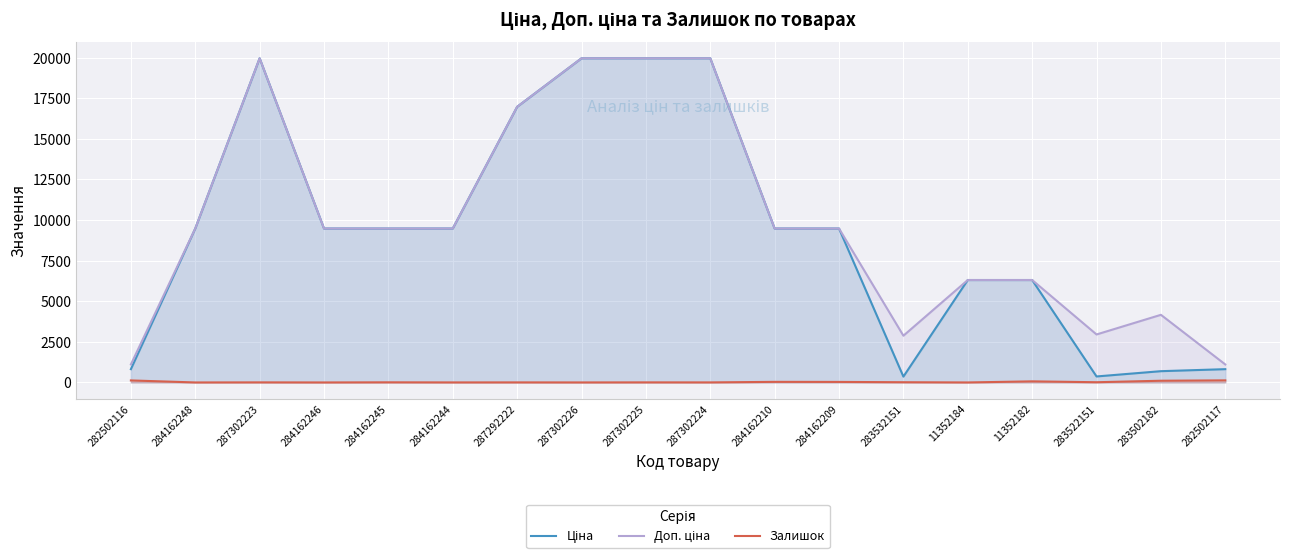

At which label does Ціна reach its minimum?

283532151